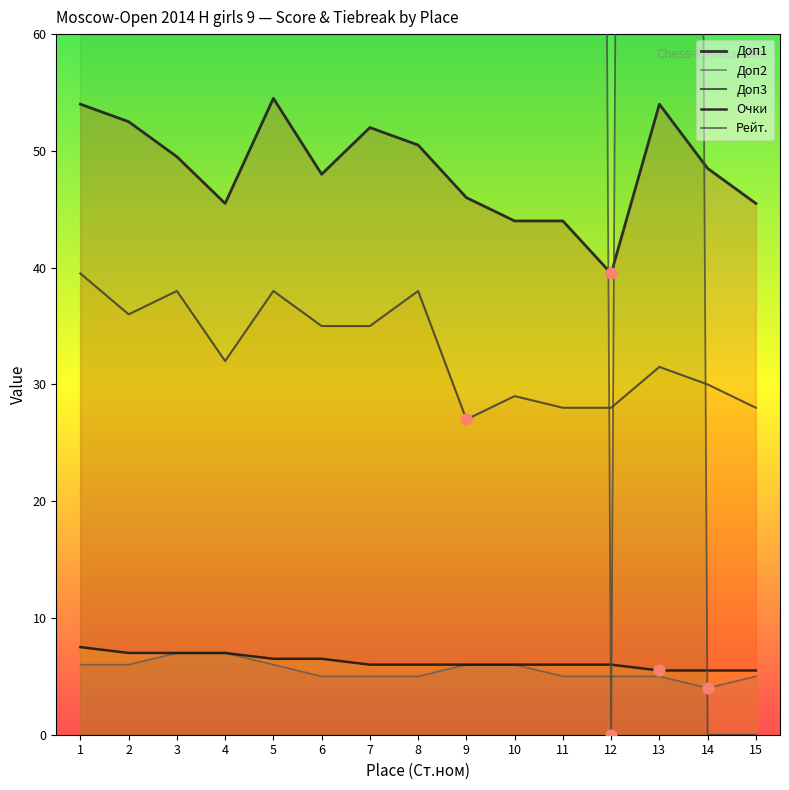

What are all the series names shown in the legend?

Доп1, Доп2, Доп3, Очки, Рейт.